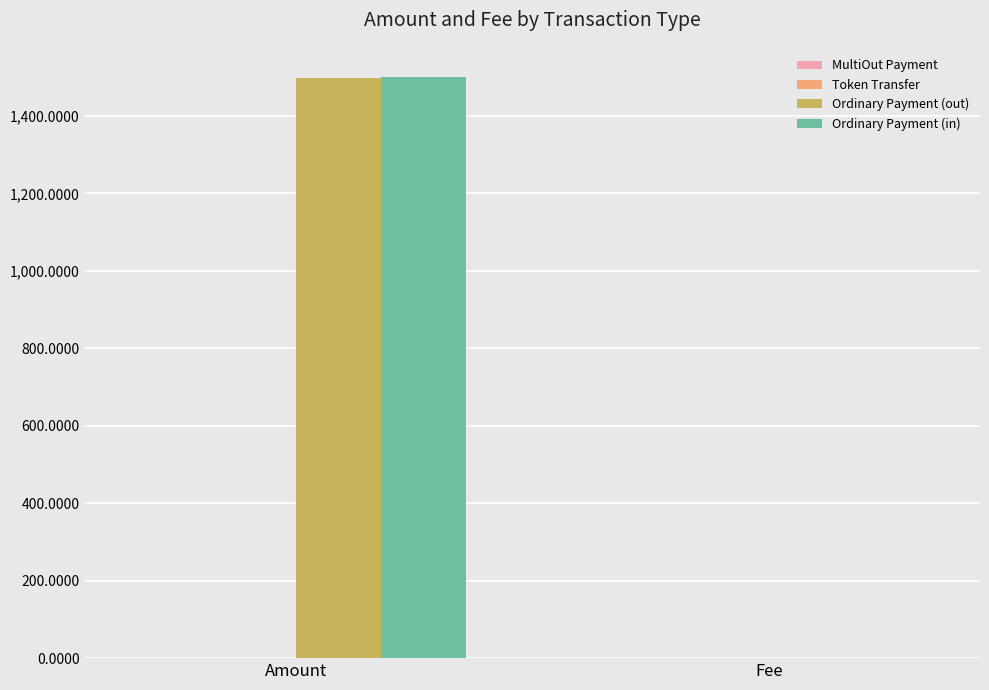

What is the maximum value shown in the chart?

1500.0